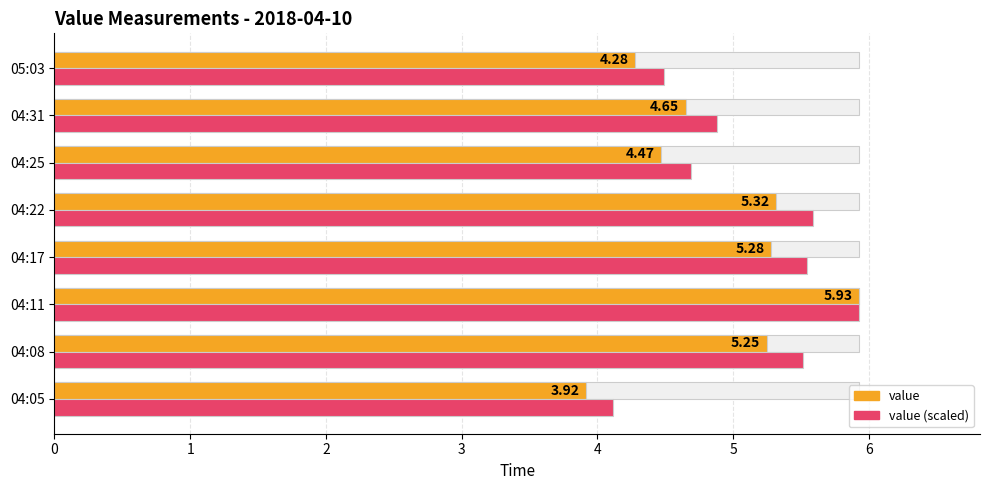

Reading left to right, extract all data points from this chart.

value: 3.9	5.2	5.9	5.3	5.3	4.5	4.7	4.3
value (scaled): 4.1	5.5	5.9	5.5	5.6	4.7	4.9	4.5